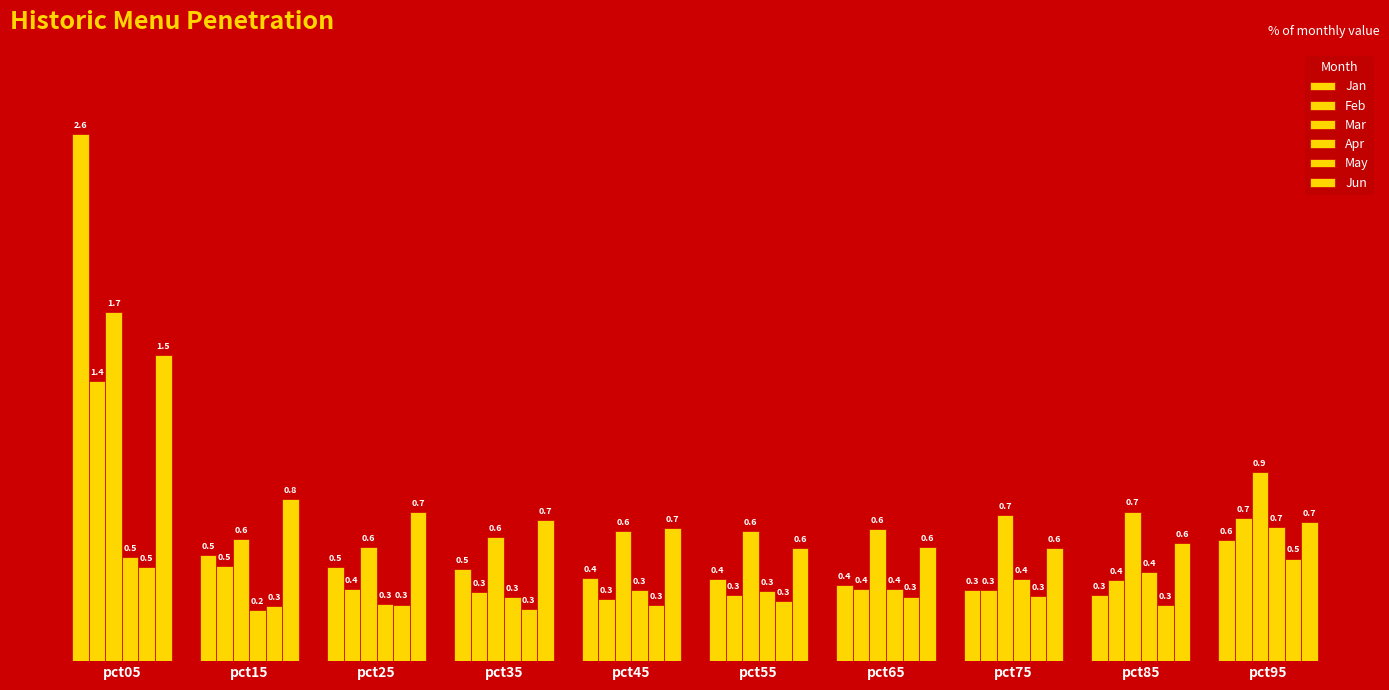

Count the number of categories in the chart.

10